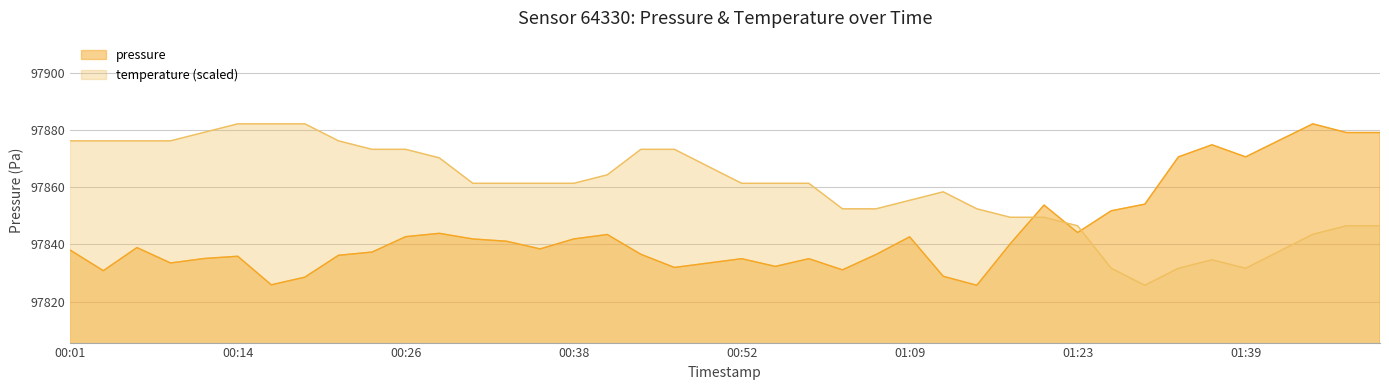

How many lines are shown in the chart?

2